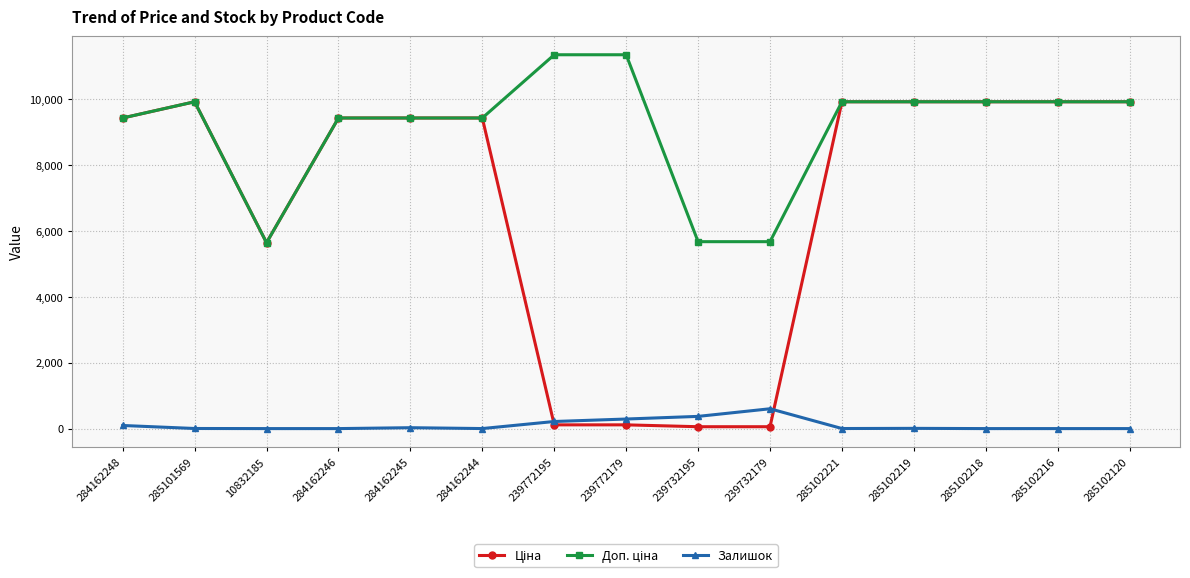

What is the difference between the highest and lowest values at 285102221?

9906.5